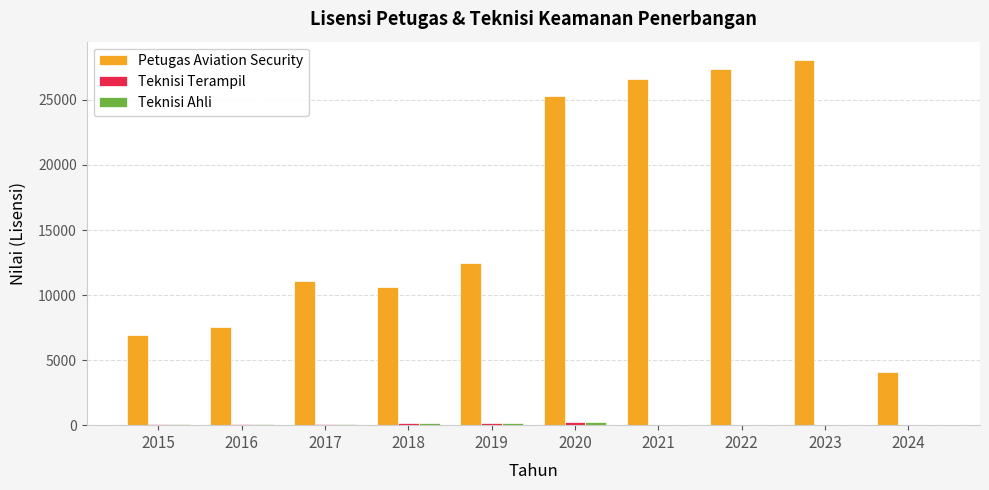

What is the total value across all series at 2022?

27403